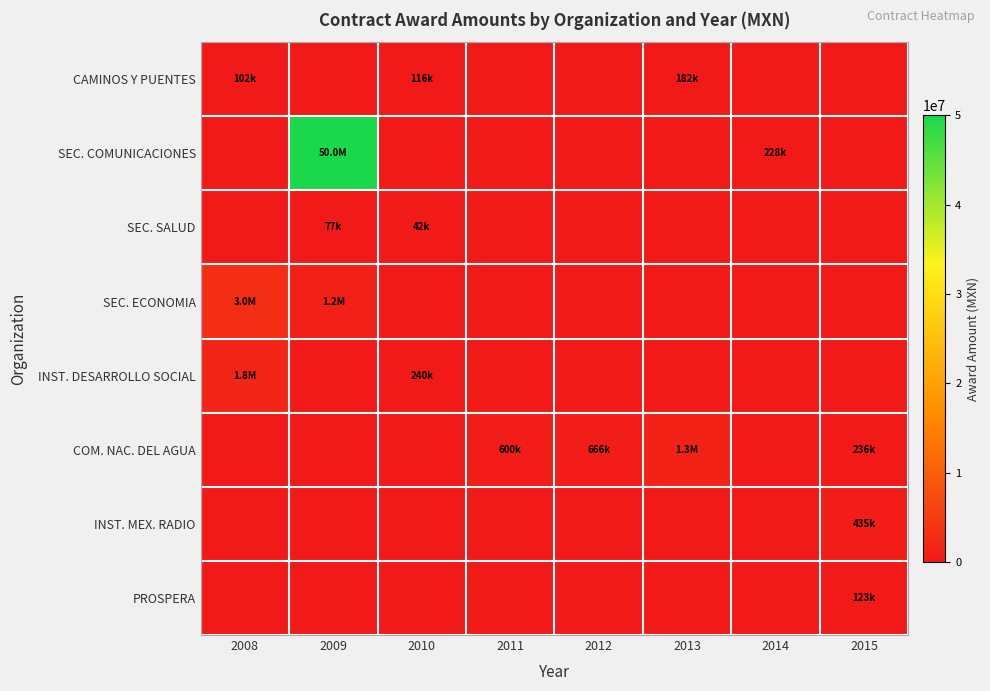

At how many categories does at least one series exceed 26262139?

1